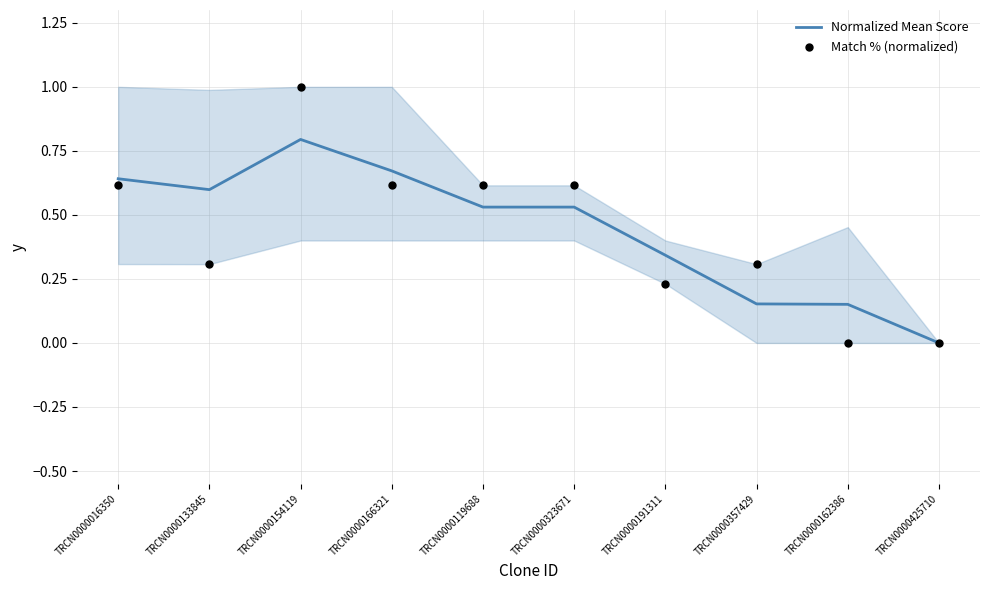

What is the total value across all series at TRCN0000357429?

0.5